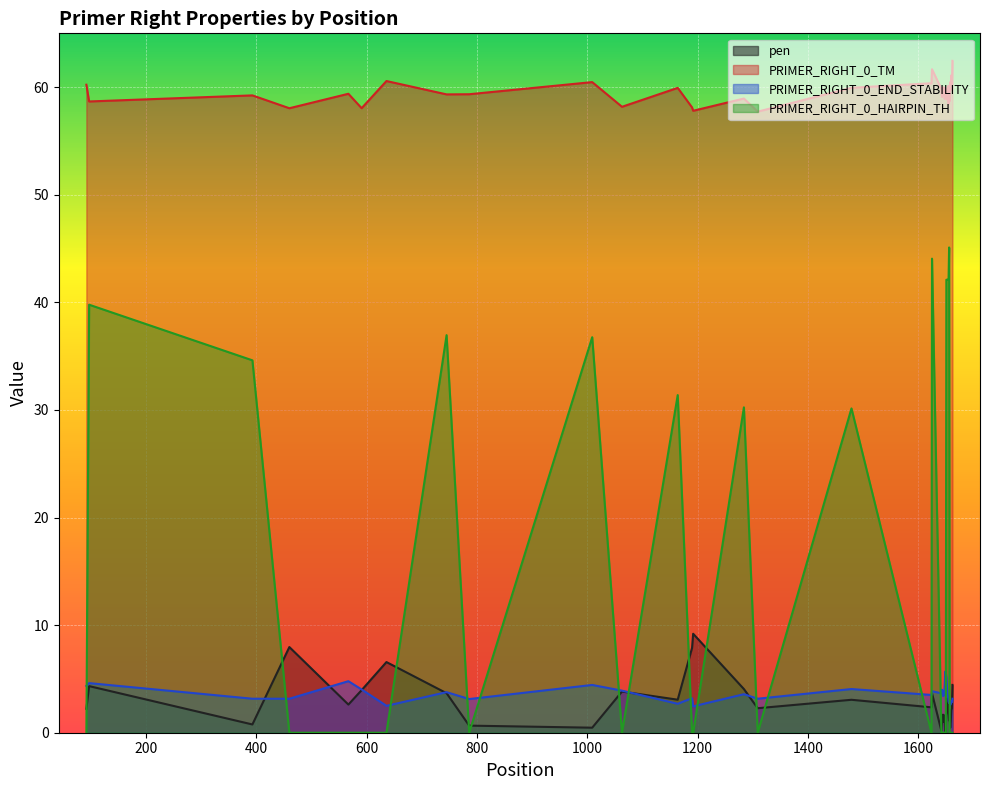

List the series in order of their peak value, highest first.

PRIMER_RIGHT_0_TM, PRIMER_RIGHT_0_HAIRPIN_TH, pen, PRIMER_RIGHT_0_END_STABILITY